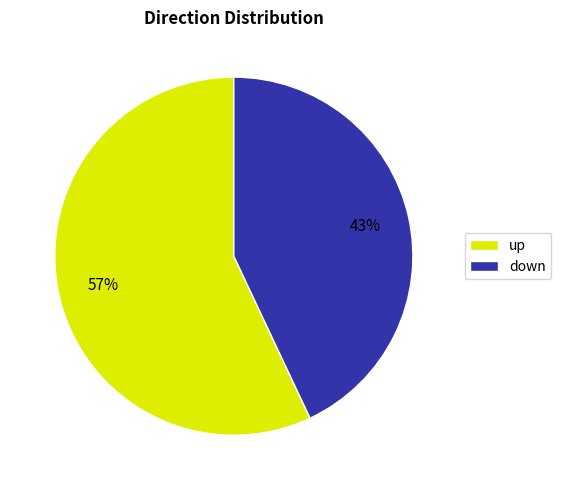

Does down represent more than half of the total?

No